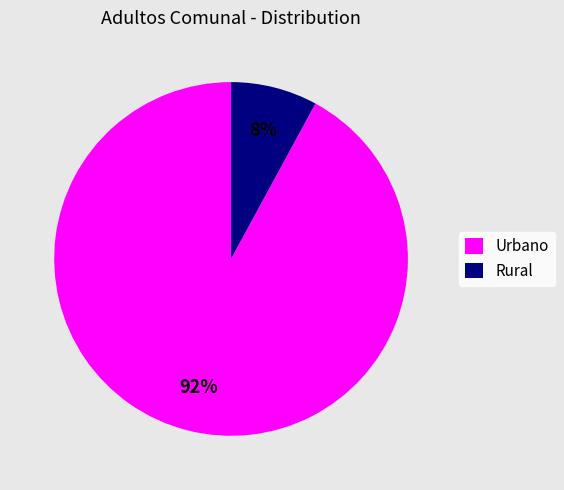

Between Urbano and Rural, which is larger?

Urbano